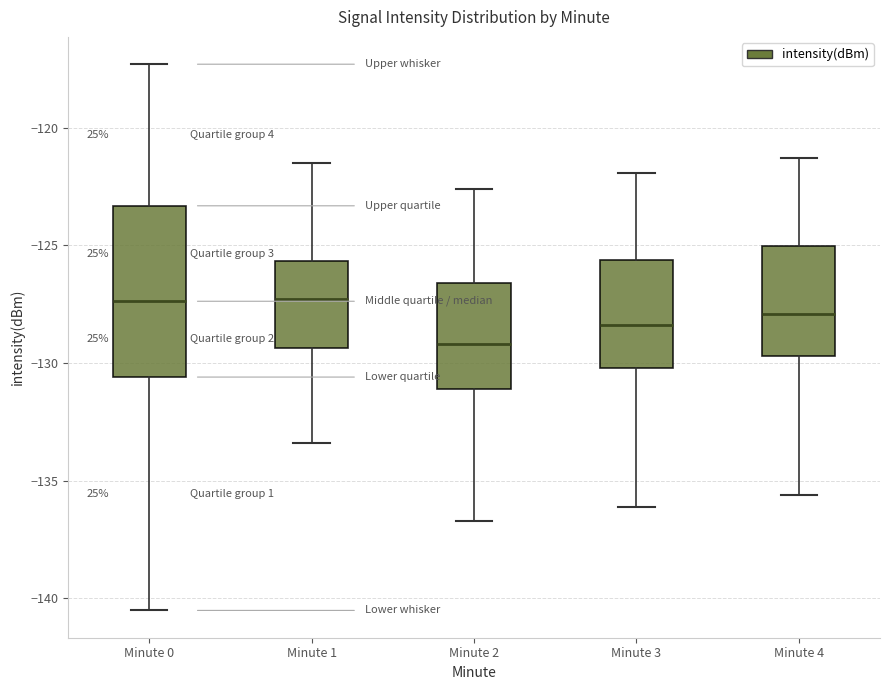

Which box's median line is the lowest?

Minute 2